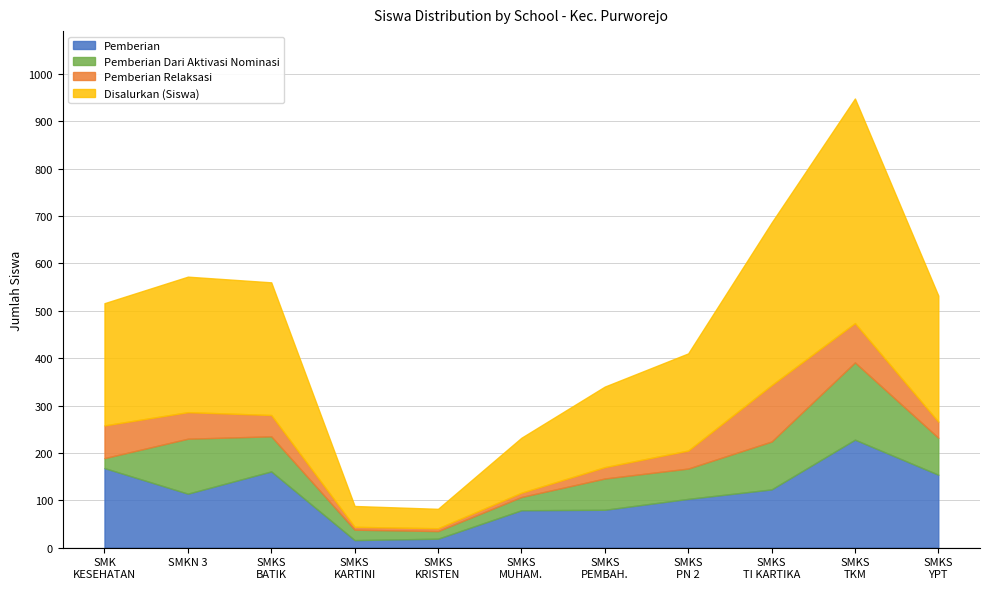

What position from the left is SMK KESEHATAN PURWOREJO?

1